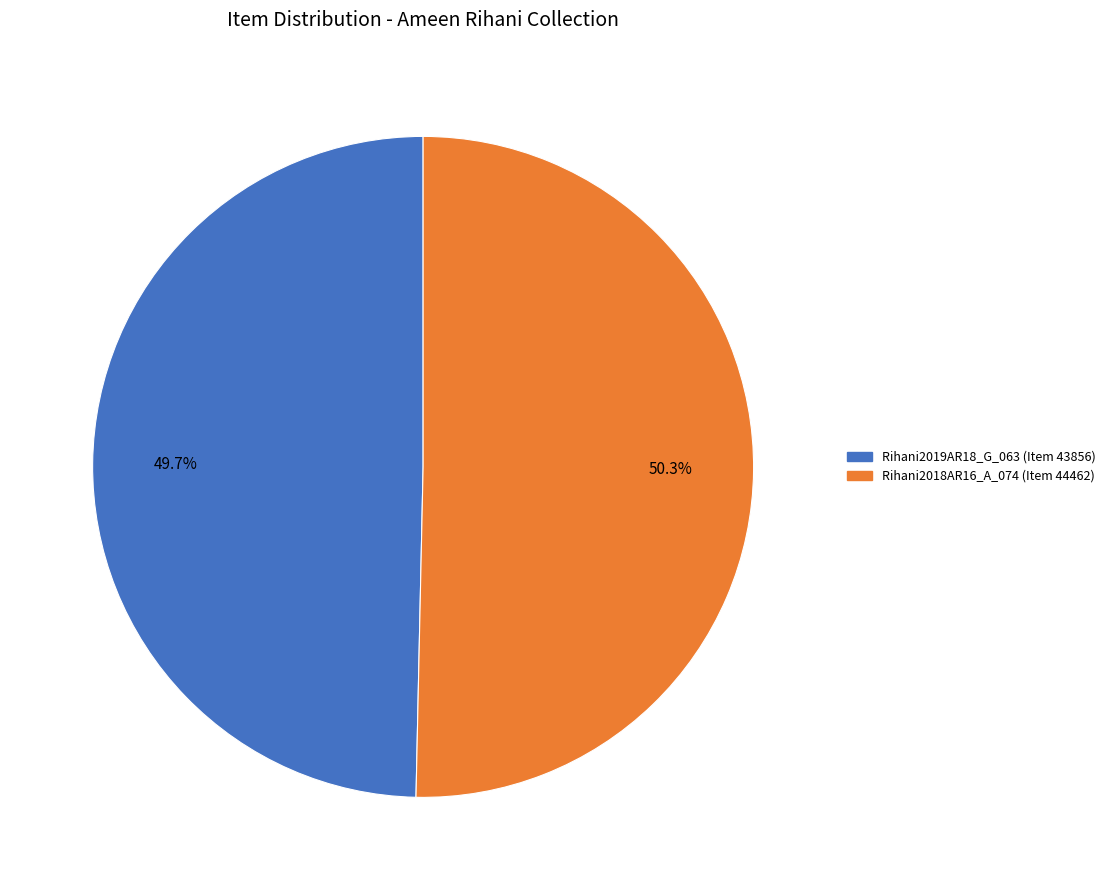

Which slice is the largest?

Rihani2018AR16_A_074 (Item 44462)